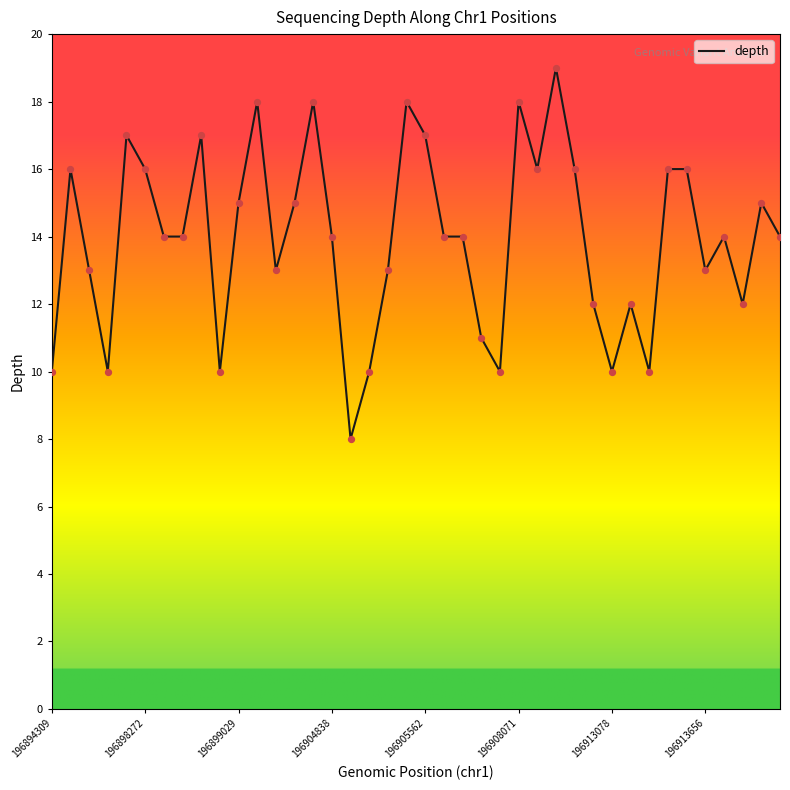

What is the maximum value shown in the chart?

19